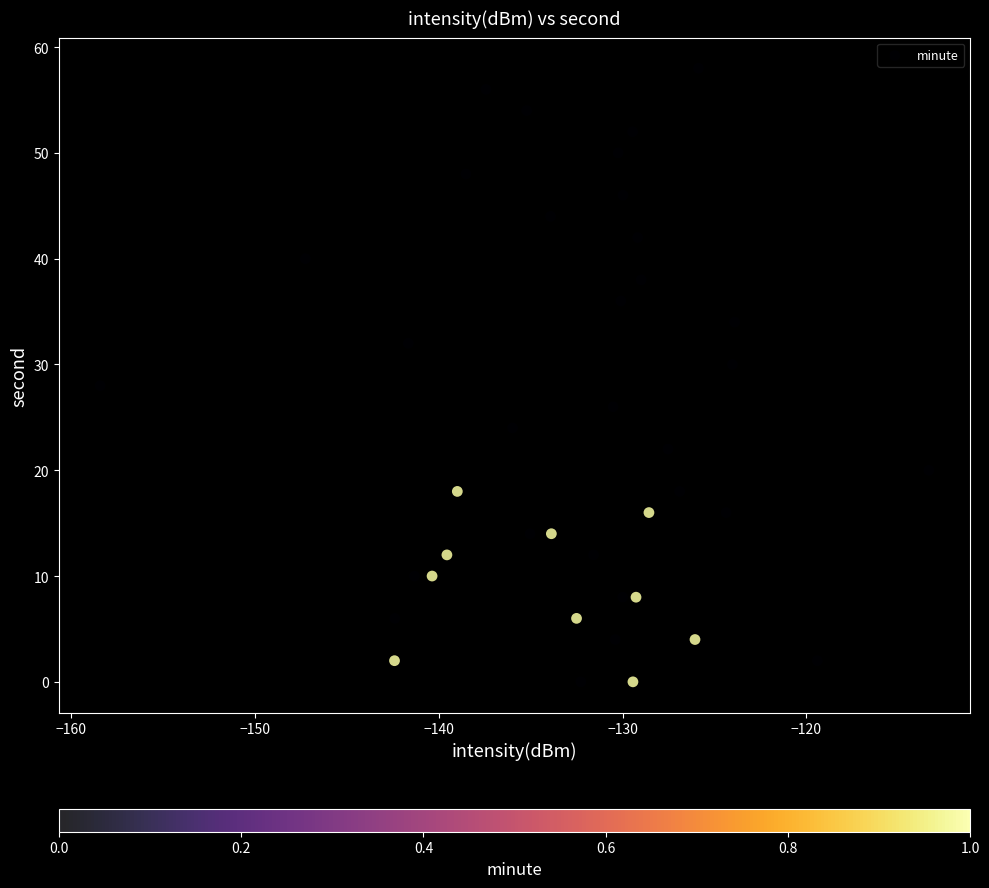

What is the range of Y values (max minus min)?

58